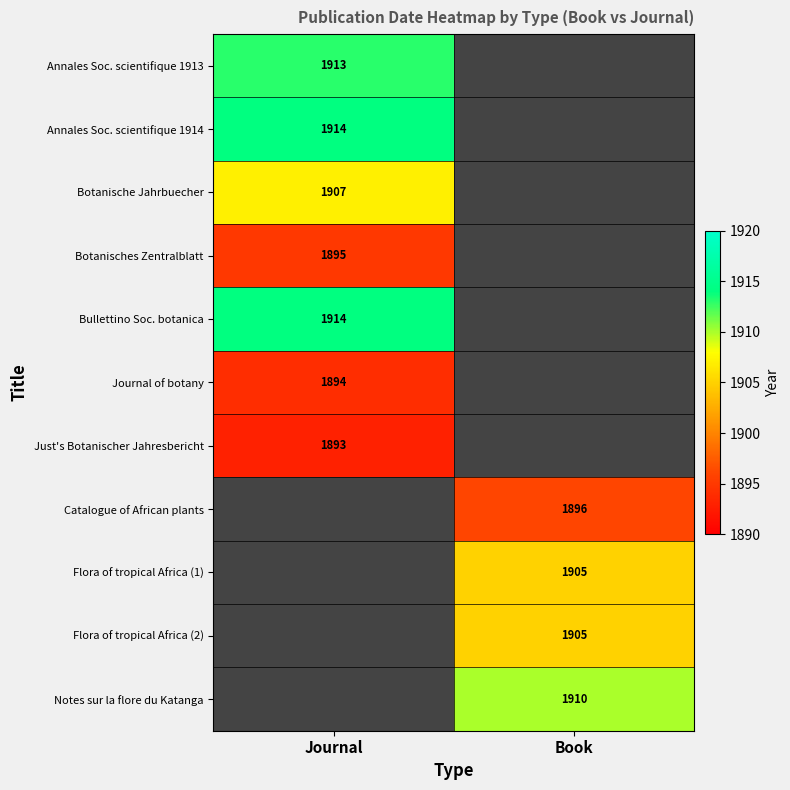

Is the value of Botanisches Zentralblatt at Journal greater than the value of Botanische Jahrbuecher at Journal?

No